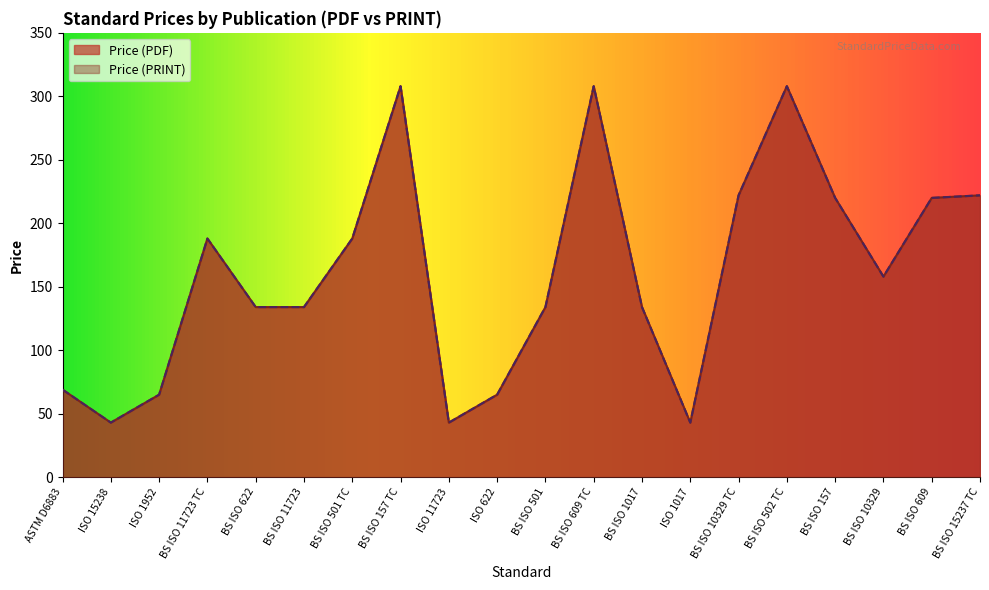

True or false: Price (PDF) and Price (PRINT) intersect in this chart.

False